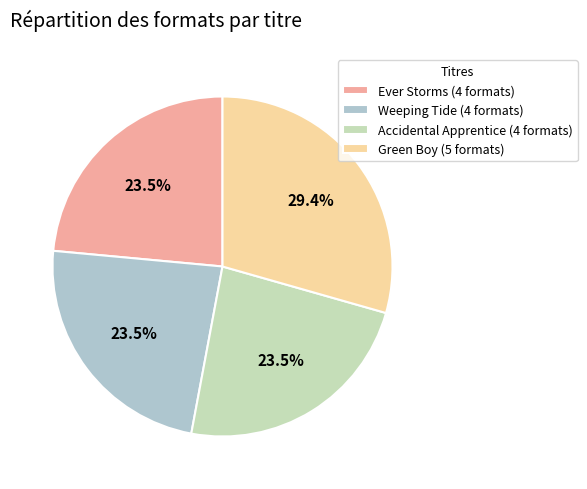

Count the number of slices in the pie.

4